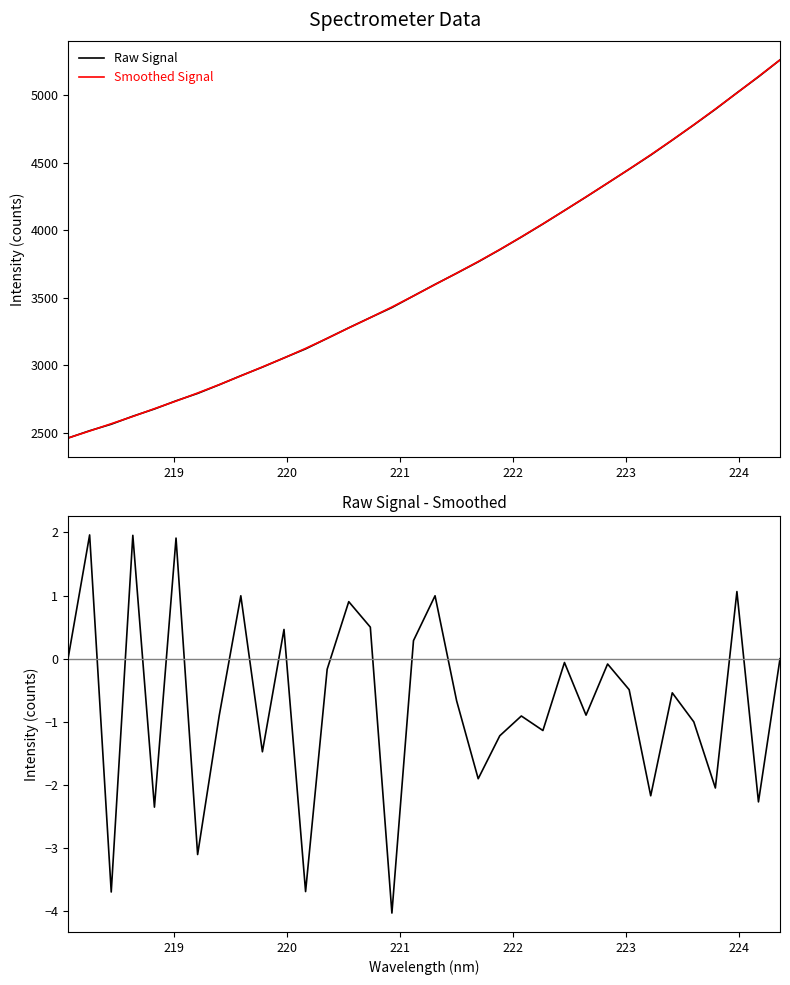

The value of Raw-Smoothed at 22 is -0.6. True or false?

False